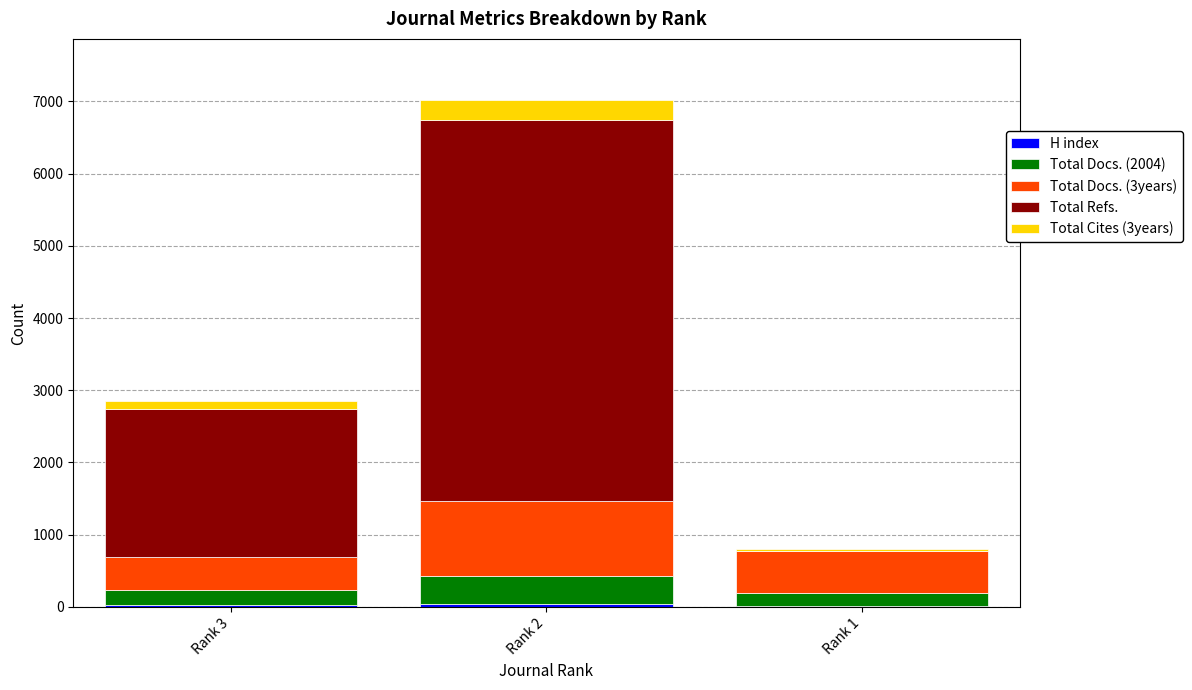

At which category is the sum across all series the highest?

Rank 2